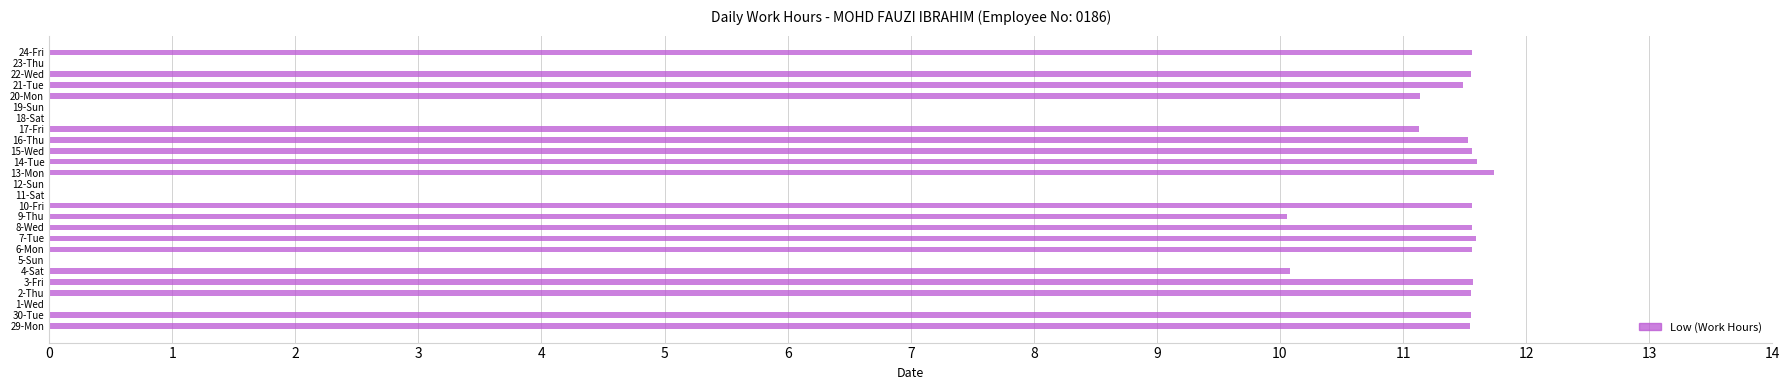

What is the change in value from 4-Sat to 24-Fri?

+1.5